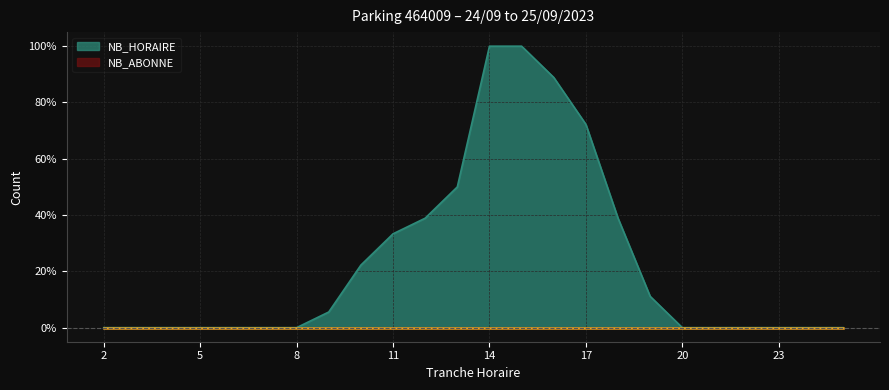

The value at 3 is -0.5. True or false?

False